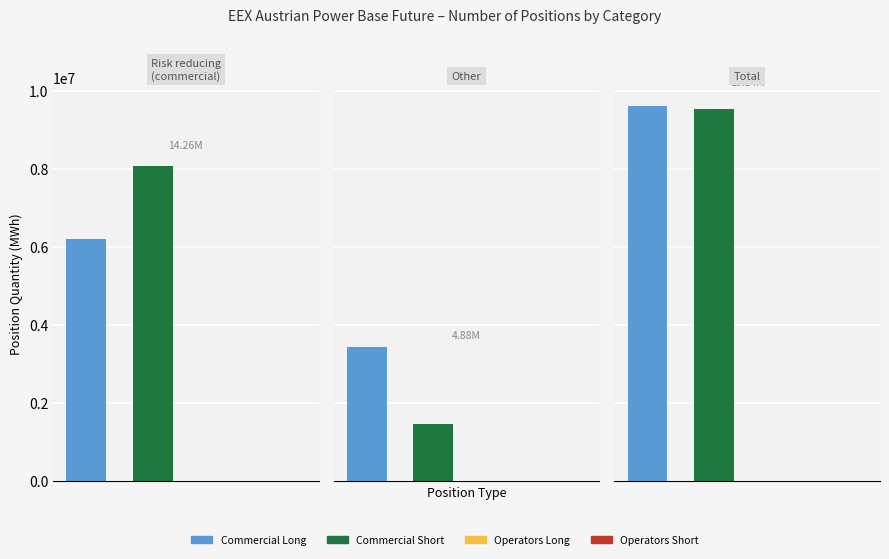

How many values in the Risk reducing (Short) series exceed 8069106?

1